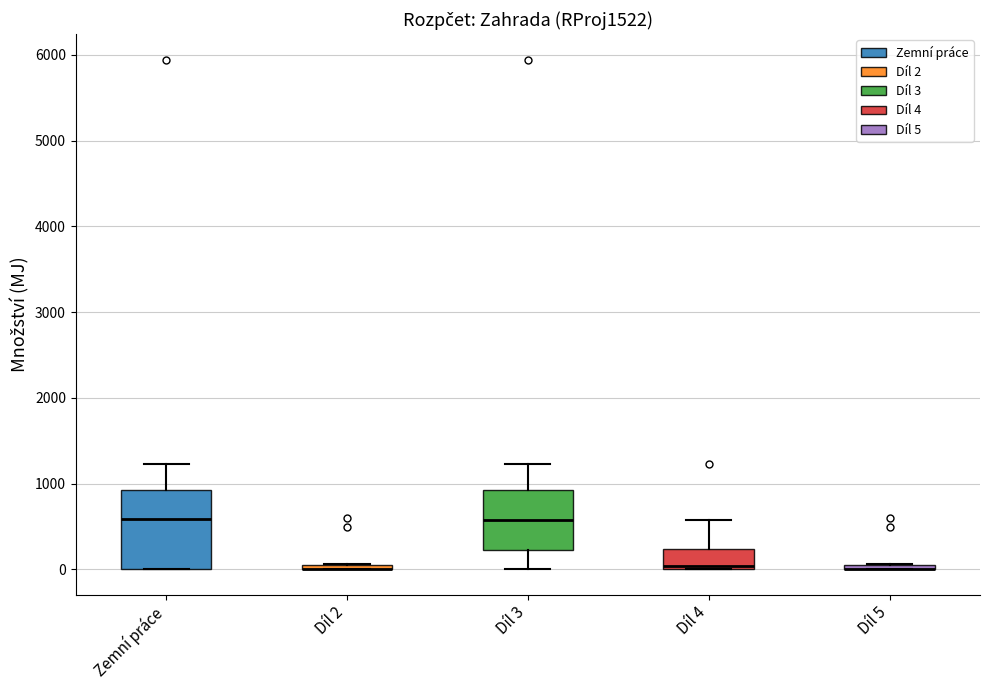

Where does the lower whisker of the box for Díl 3 end on the y-axis? The values are not printed on the chart, so give them approximately, as read against the axis.

0